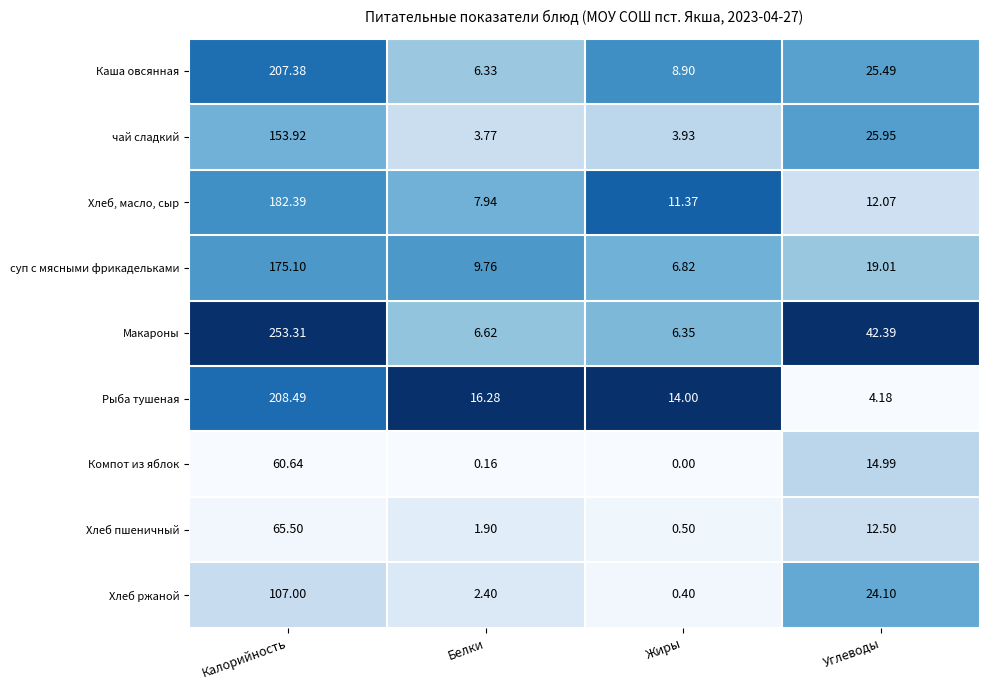

What is the difference between the highest and lowest values at Белки?

16.1